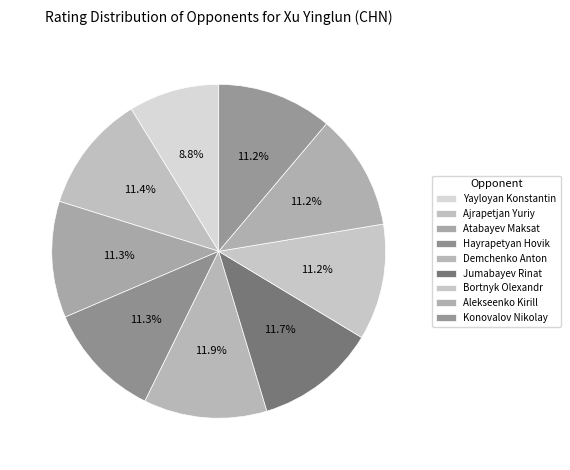

Combined, do Atabayev Maksat and Ajrapetjan Yuriy account for over 50%?

No